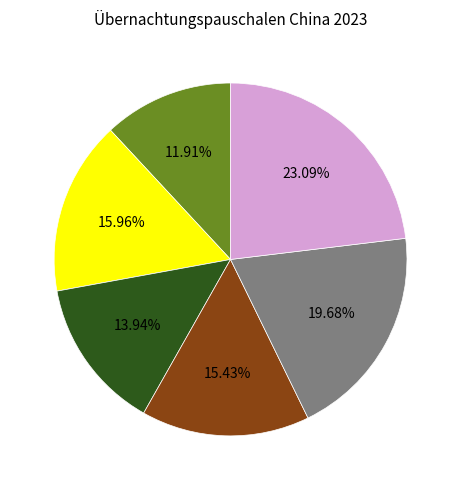

Count the number of slices in the pie.

6